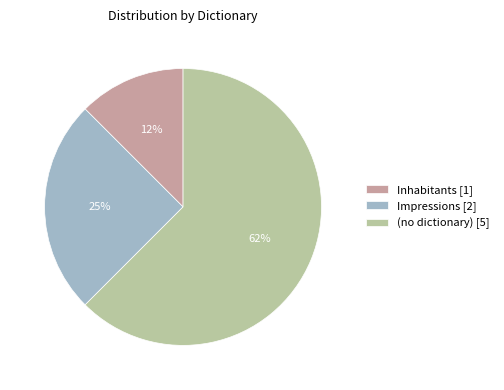

How many segments does this pie chart have?

3